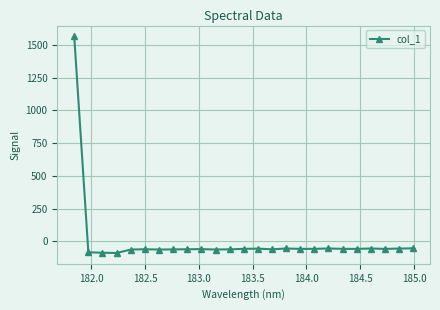

What is the difference between the maximum and minimum values?

1653.2